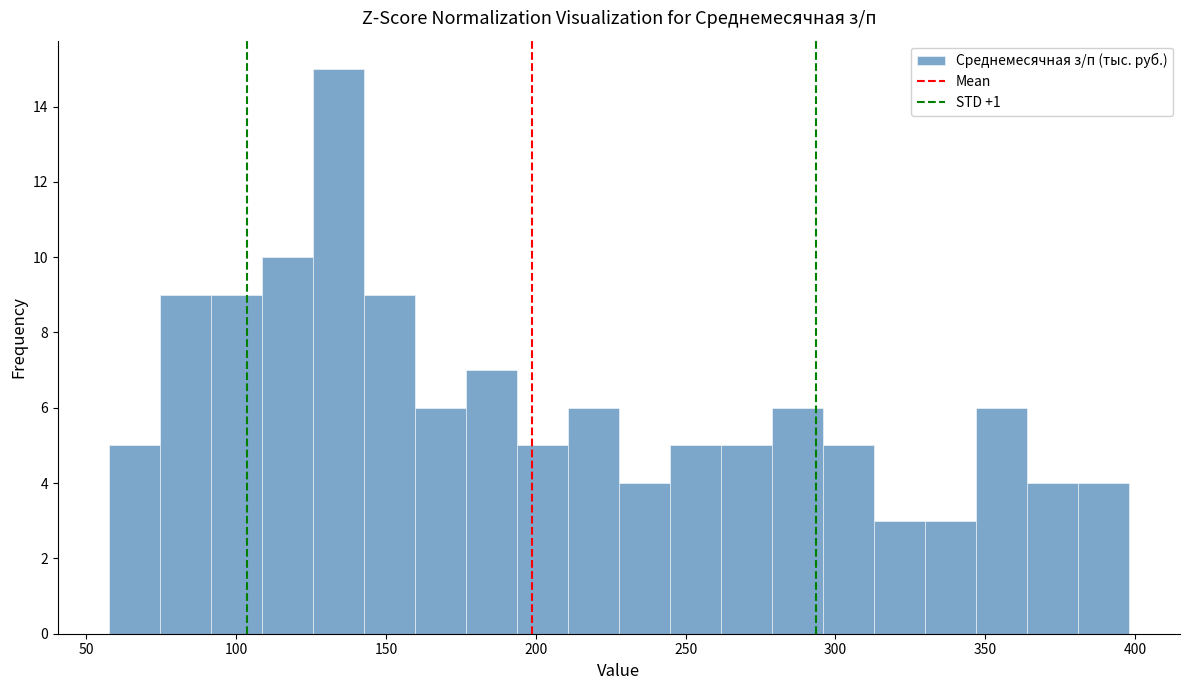

Read against the x-axis, roughly where is the centre of the tallest bar?

135